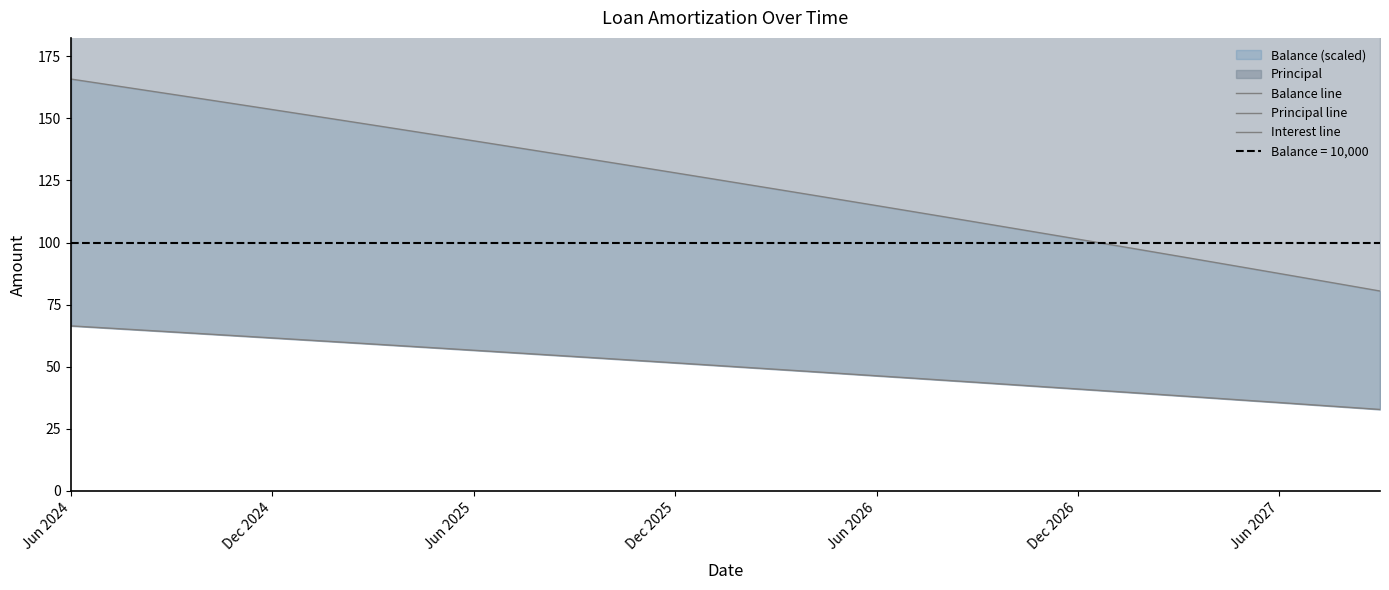

List the series in order of their peak value, highest first.

Principal line, Balance line, Interest line